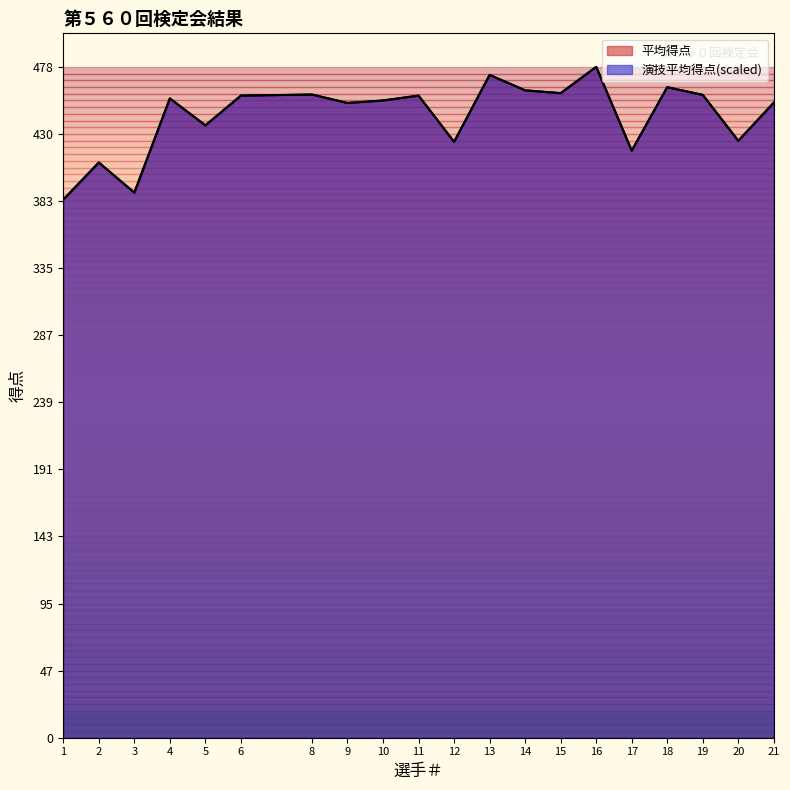

Where is 演技平均得点 nearest to the value 431?

20